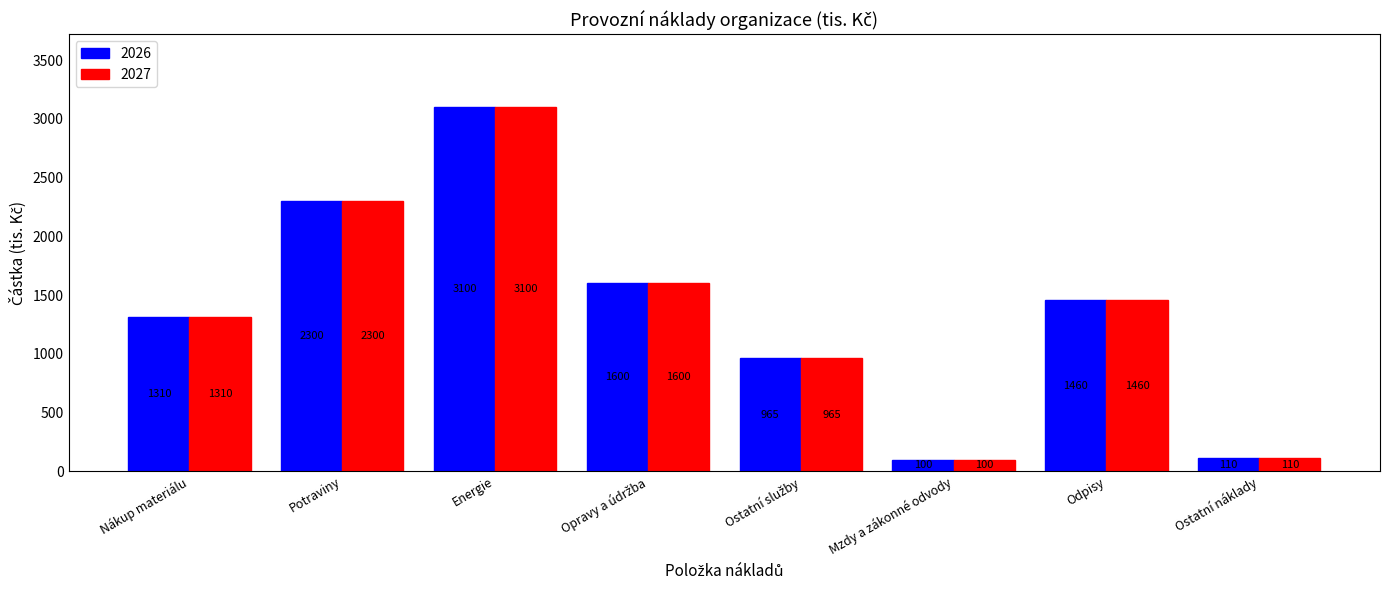

What is the label of the 7th bar from the right?

Potraviny